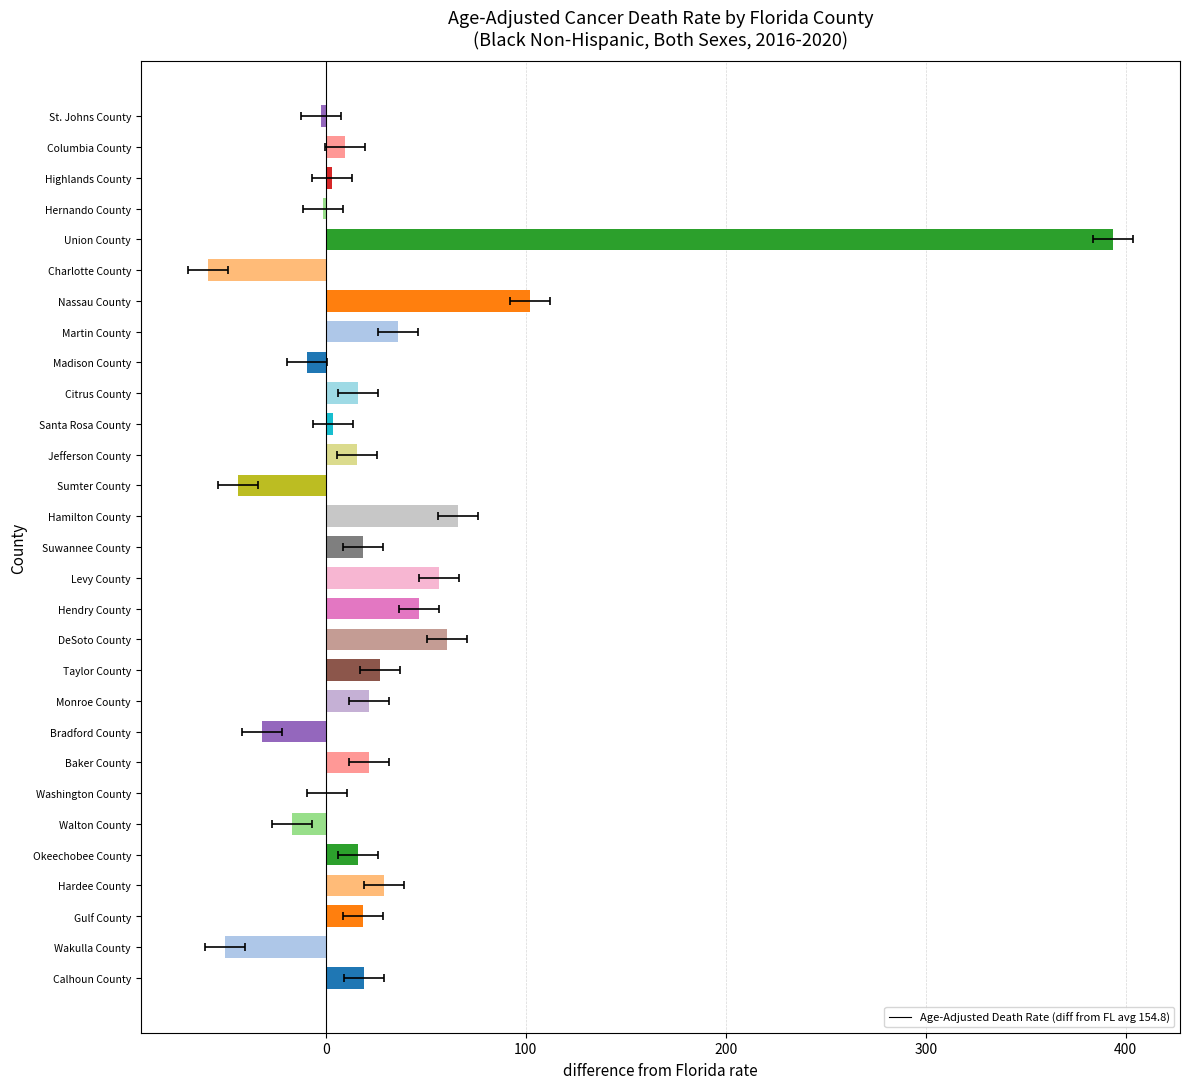

The value at Jefferson County is 15.7. True or false?

True